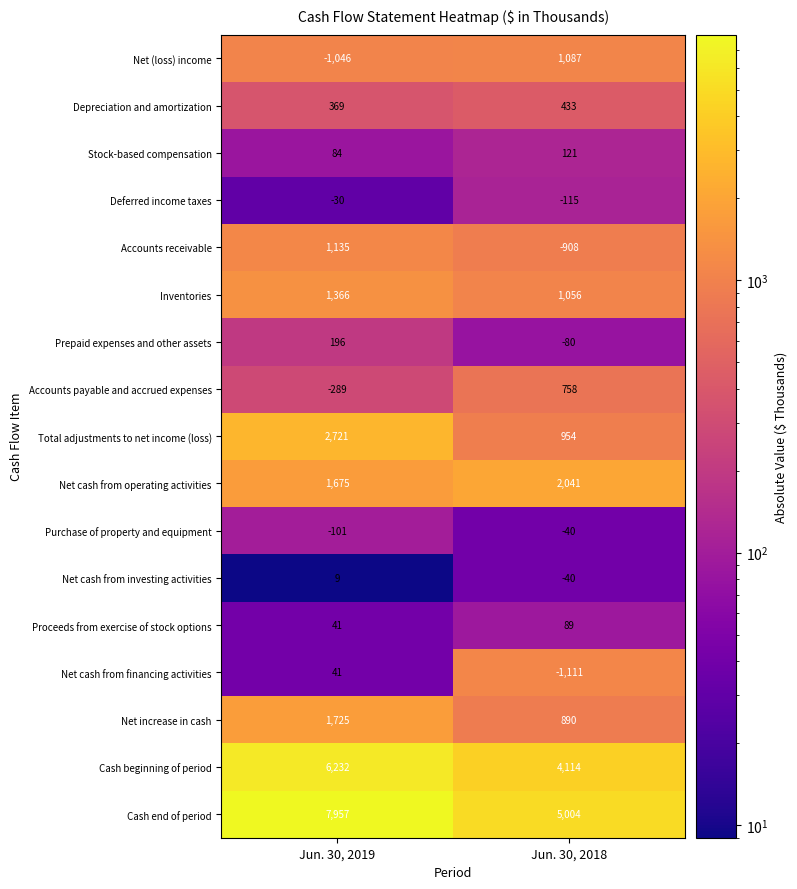

What is the sum of the Prepaid expenses and other assets values at Jun. 30, 2019 and Jun. 30, 2018?

116